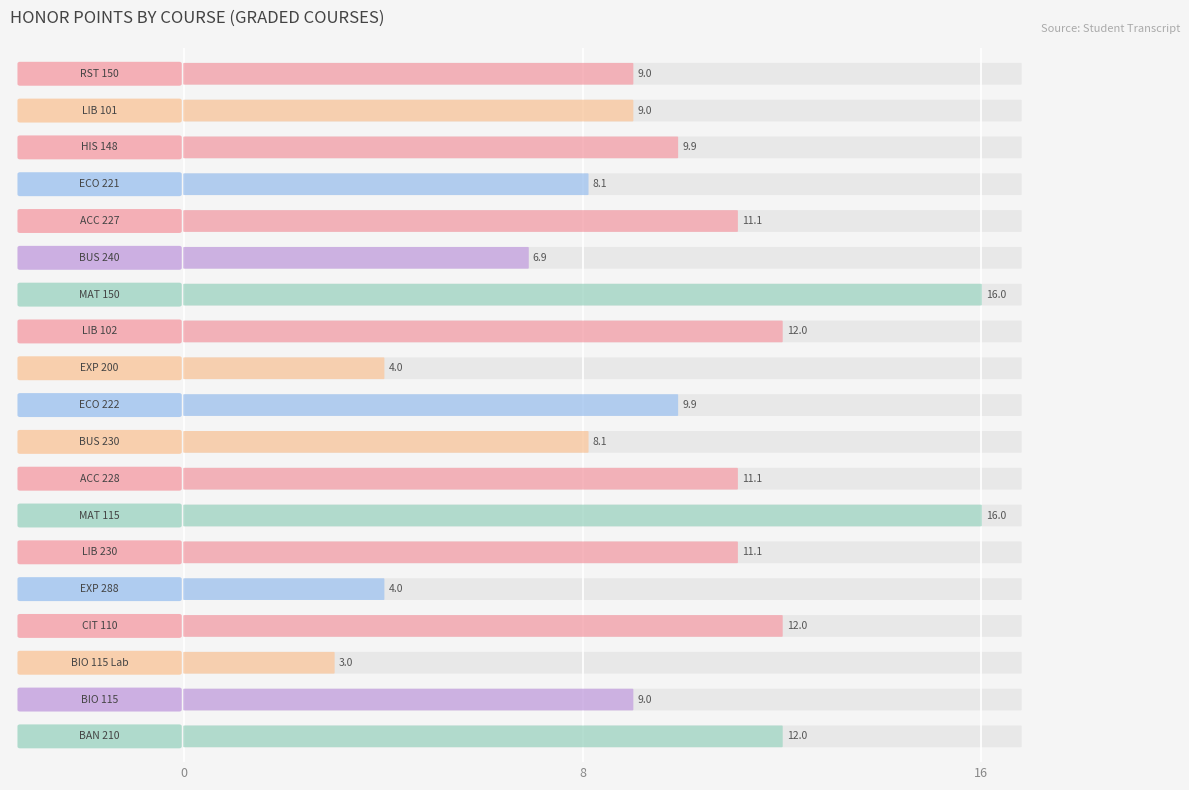

Which has a higher value, CIT 110 or MAT 115?

MAT 115